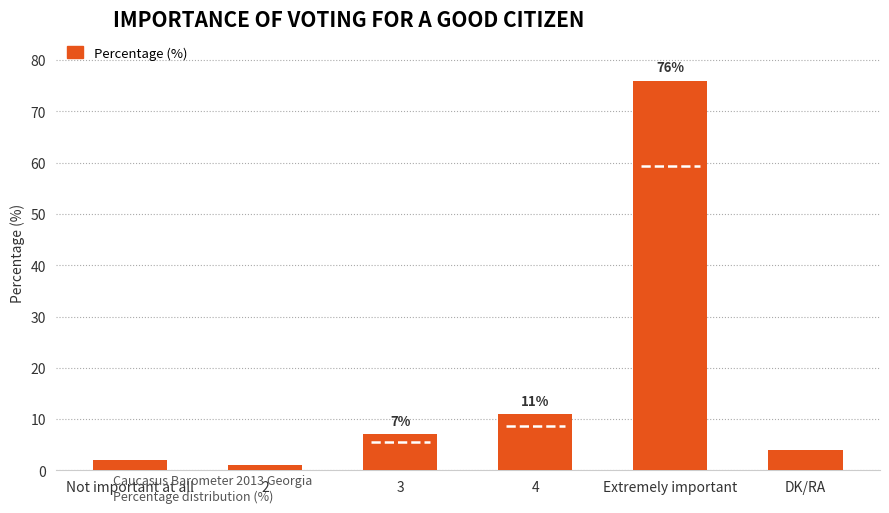

Between Extremely important and Not important at all, which is larger?

Extremely important